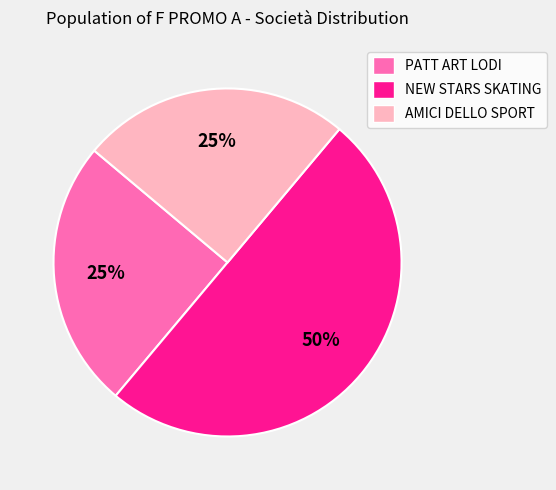

The AMICI DELLO SPORT slice represents 38% of the pie. True or false?

False